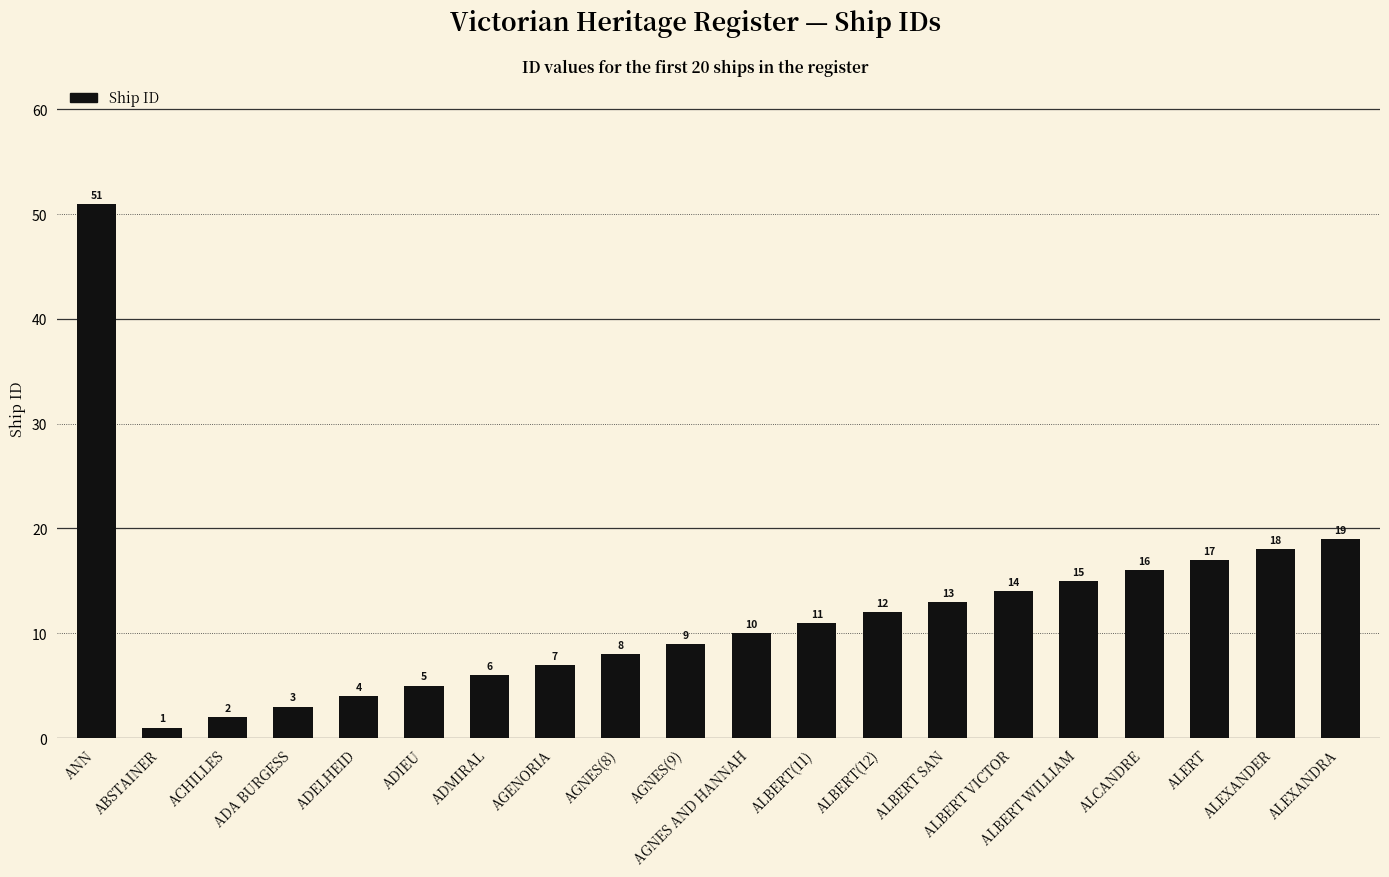

Between AGENORIA and AGNES(8), which is larger?

AGNES(8)